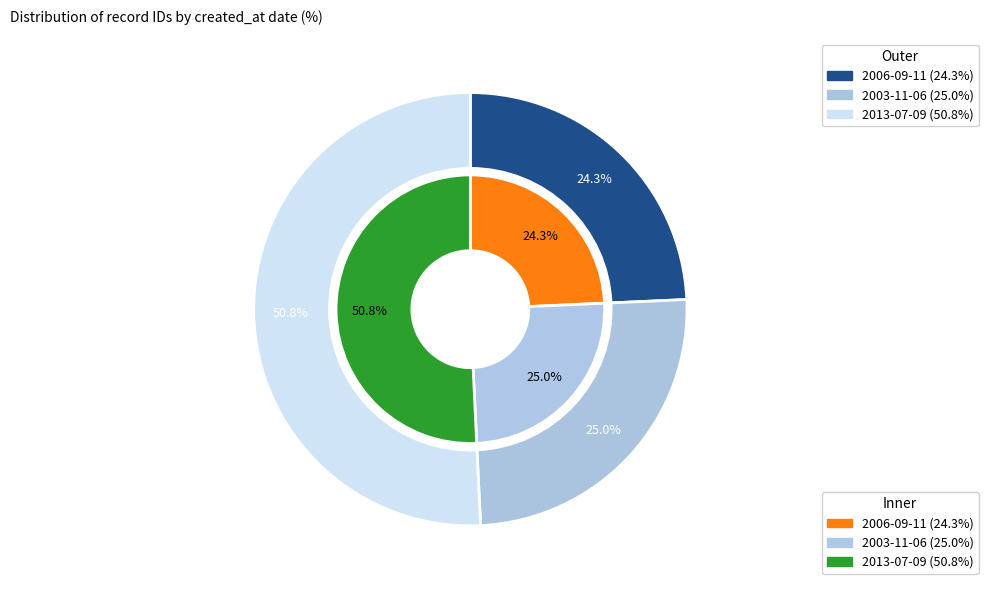

Combined, what portion of the pie is 2013-07-09 and 2003-11-06?

75.7%